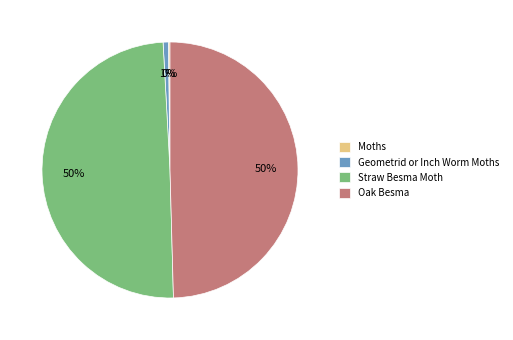

To the nearest percent, what portion does Straw Besma Moth represent?

50%